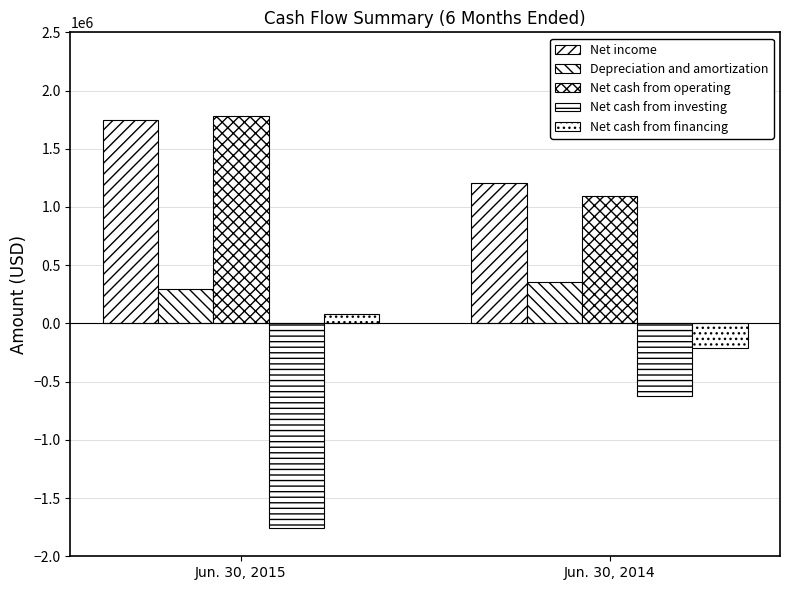

How many data points does each series have?

2